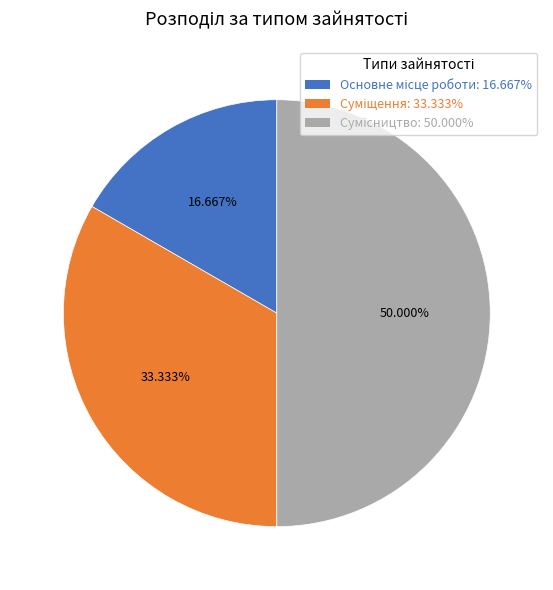

Count the number of slices in the pie.

3